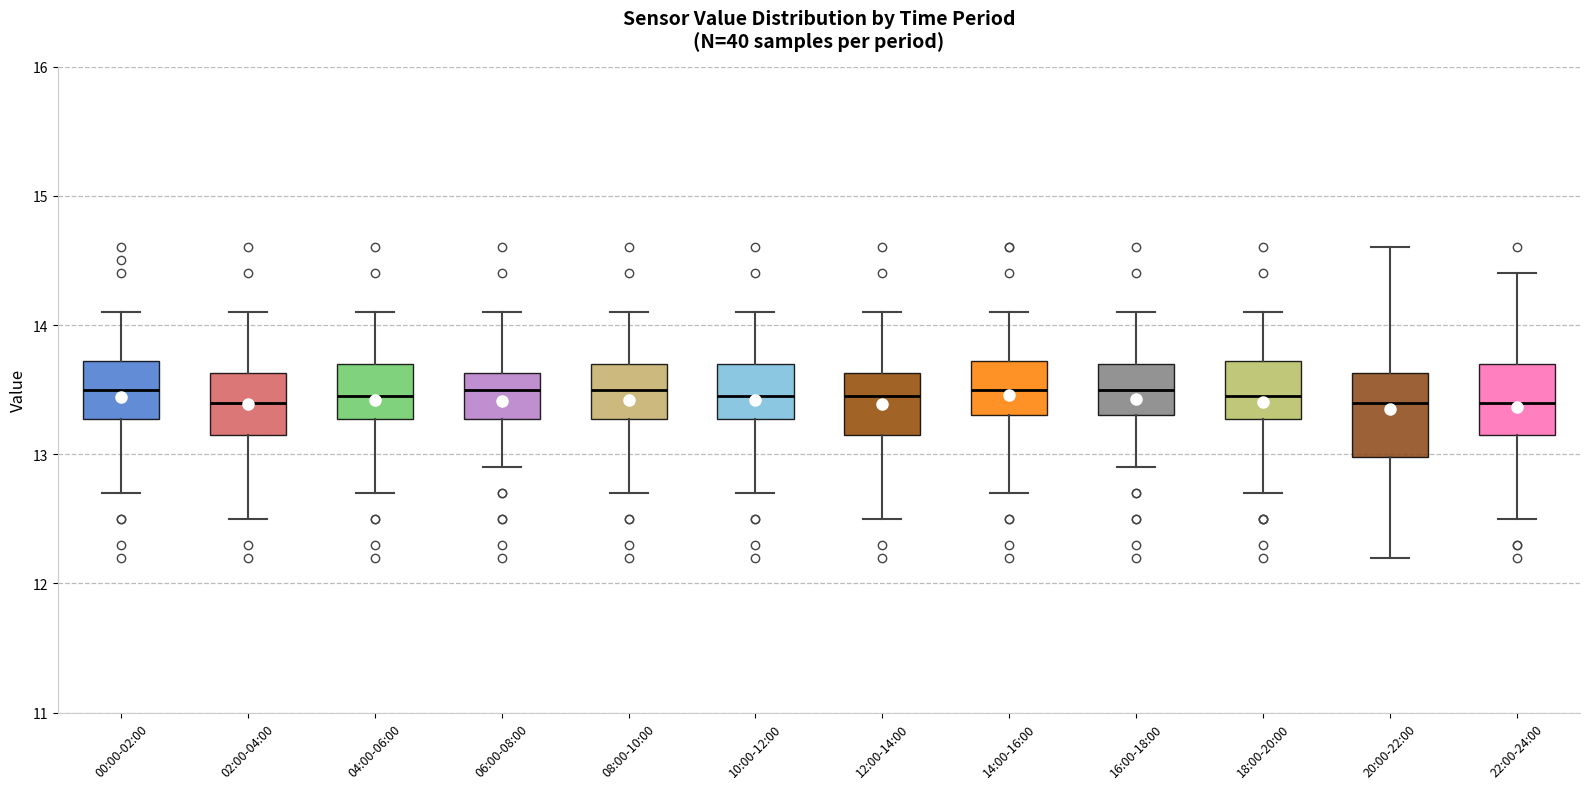

Reading left to right, transcribe this box plot: for each box, give where its median line is, the range the box spans, and where its two whiskers end, as read against the y-axis. The values are not printed on the chart, so give them approximately, as read against the axis.

00:00-02:00: median 13.5, box 13.3 to 13.7, whiskers 12.7 to 14.1
02:00-04:00: median 13.4, box 13.2 to 13.6, whiskers 12.5 to 14.1
04:00-06:00: median 13.5, box 13.3 to 13.7, whiskers 12.7 to 14.1
06:00-08:00: median 13.5, box 13.3 to 13.6, whiskers 12.9 to 14.1
08:00-10:00: median 13.5, box 13.3 to 13.7, whiskers 12.7 to 14.1
10:00-12:00: median 13.5, box 13.3 to 13.7, whiskers 12.7 to 14.1
12:00-14:00: median 13.5, box 13.2 to 13.6, whiskers 12.5 to 14.1
14:00-16:00: median 13.5, box 13.3 to 13.7, whiskers 12.7 to 14.1
16:00-18:00: median 13.5, box 13.3 to 13.7, whiskers 12.9 to 14.1
18:00-20:00: median 13.5, box 13.3 to 13.7, whiskers 12.7 to 14.1
20:00-22:00: median 13.4, box 13.0 to 13.6, whiskers 12.2 to 14.6
22:00-24:00: median 13.4, box 13.2 to 13.7, whiskers 12.5 to 14.4